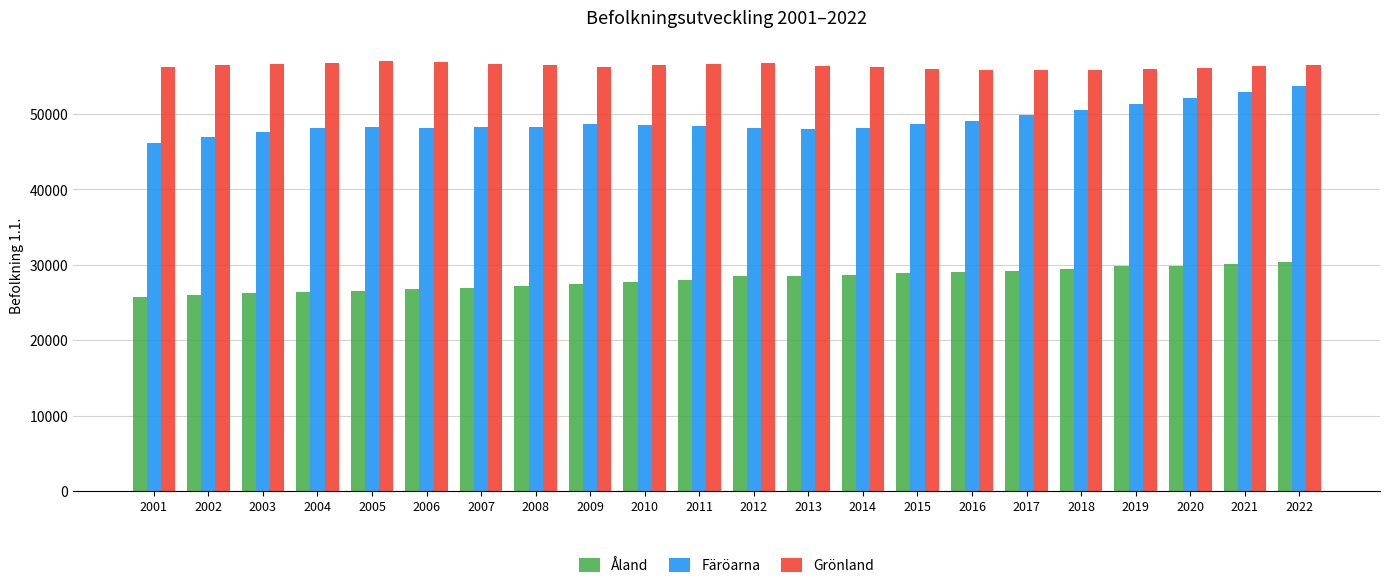

The Färöarna series shows 86804 at 2020. True or false?

False